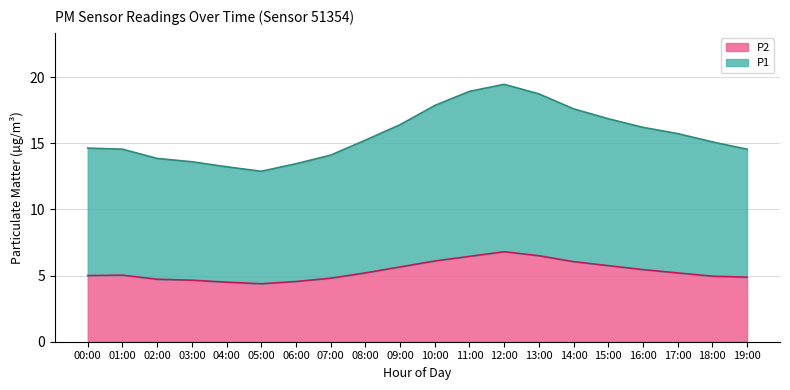

What is the sum of the P2 values at 06:00 and 13:00?

11.1